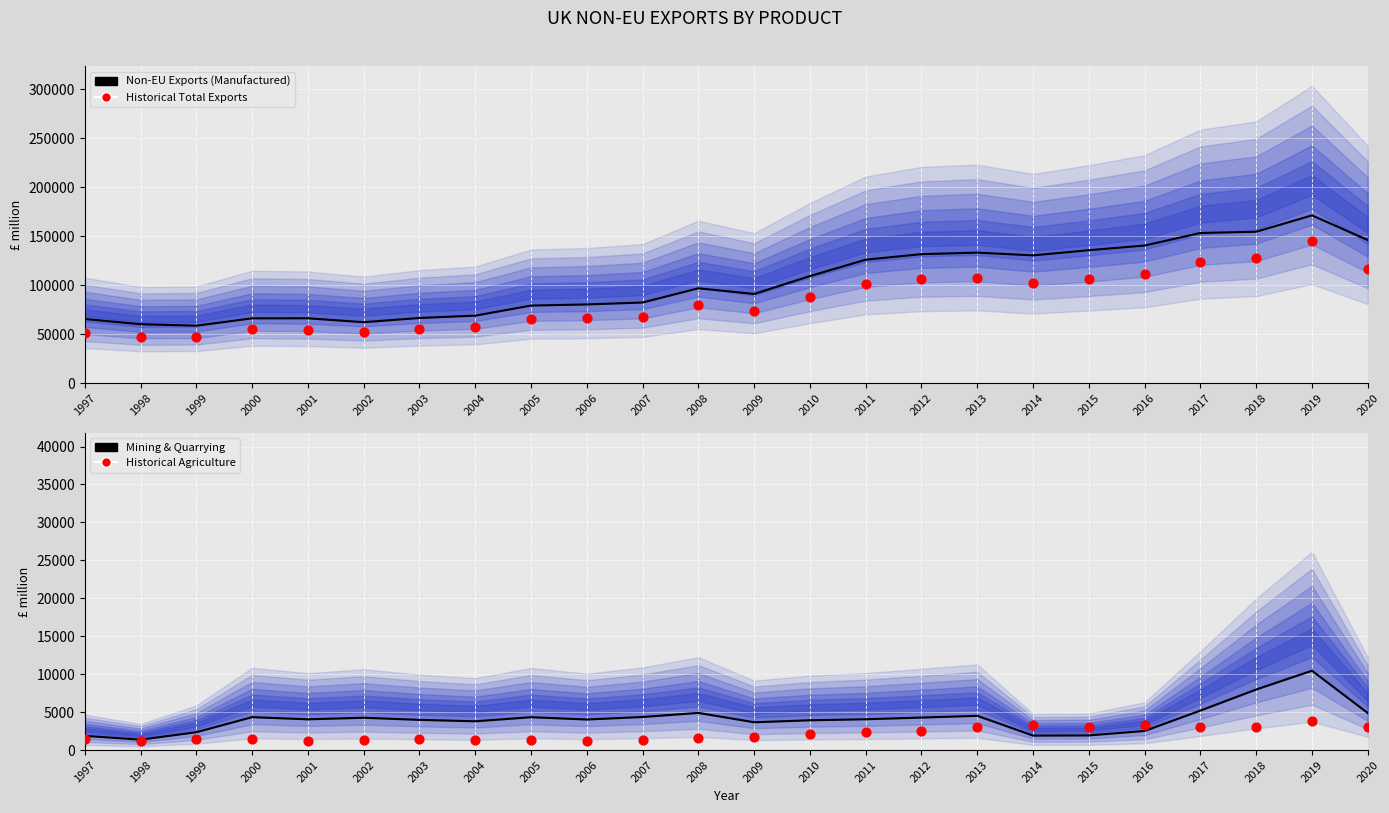

Is the value of Historical Exports at 2012 greater than the value of Non-EU Exports (Manufactured) at 1999?

Yes